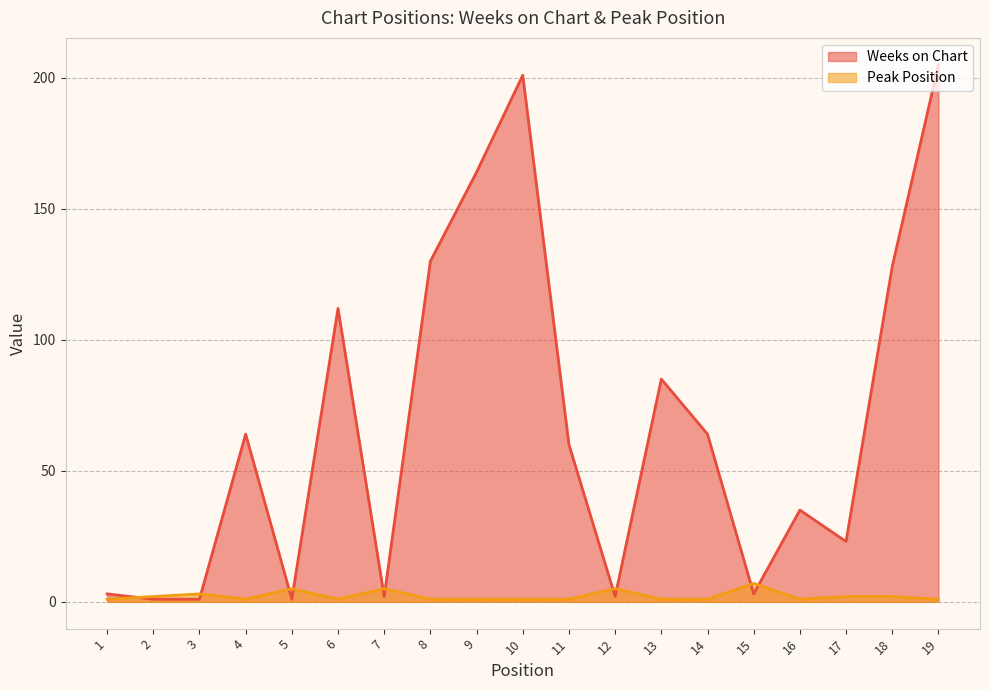

Between 3 and 4, which is larger?

4